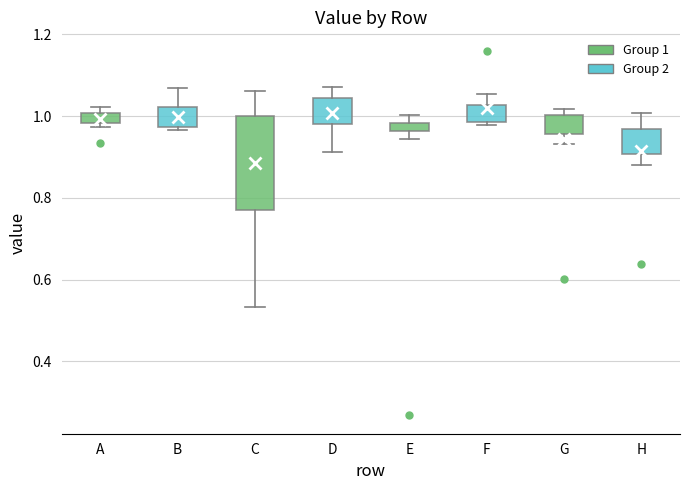

Where is the upper edge of the box for D on the y-axis? The values are not printed on the chart, so give them approximately, as read against the axis.

1.04